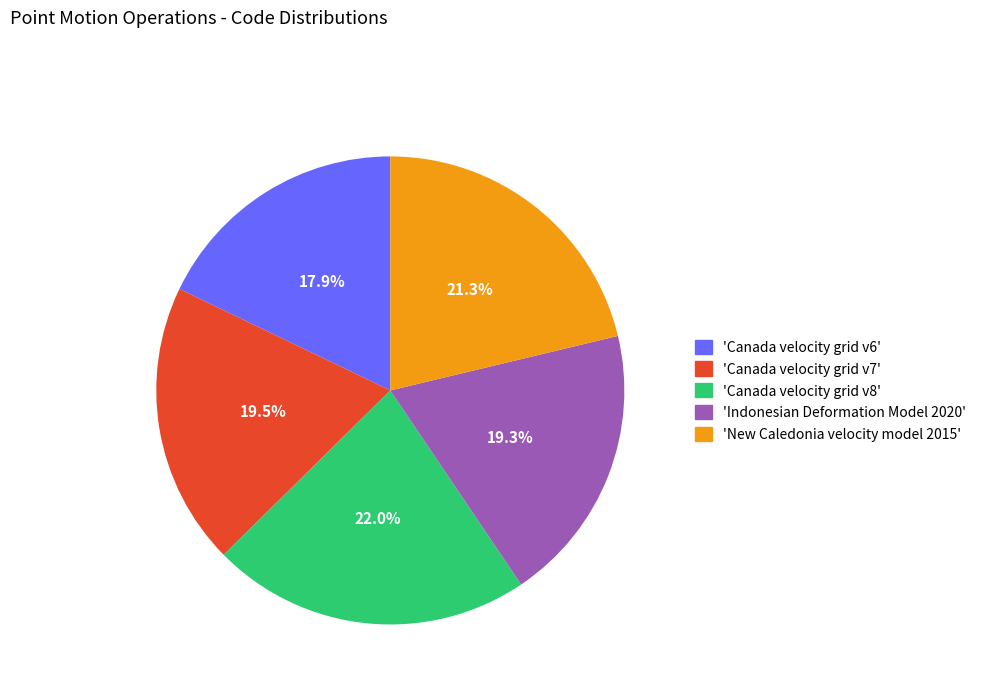

Does 'Indonesian Deformation Model 2020' account for over 50% of the chart?

No